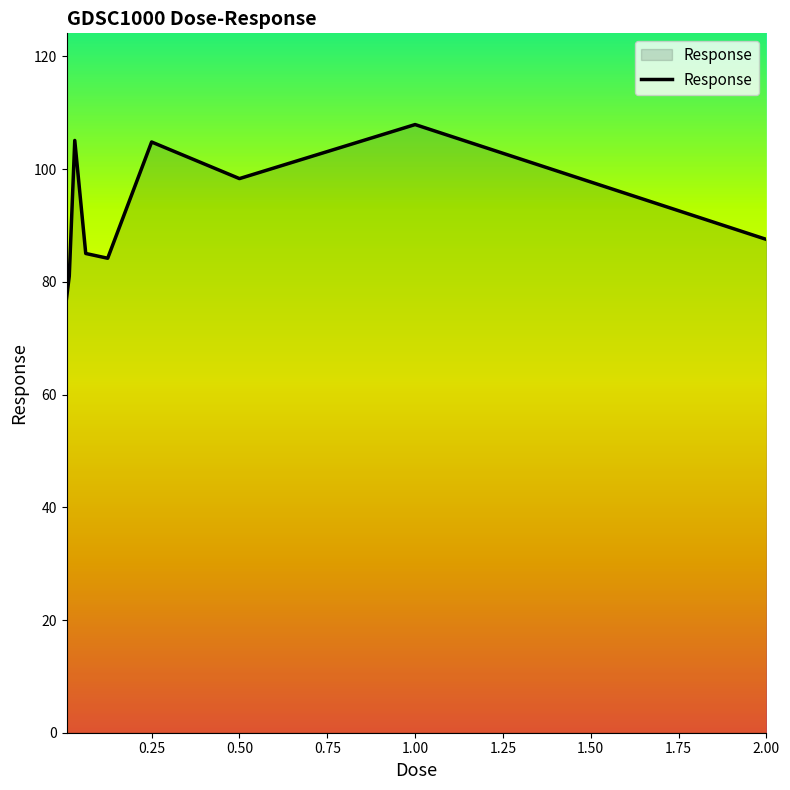

Is this an area chart (filled region under the line)?

No